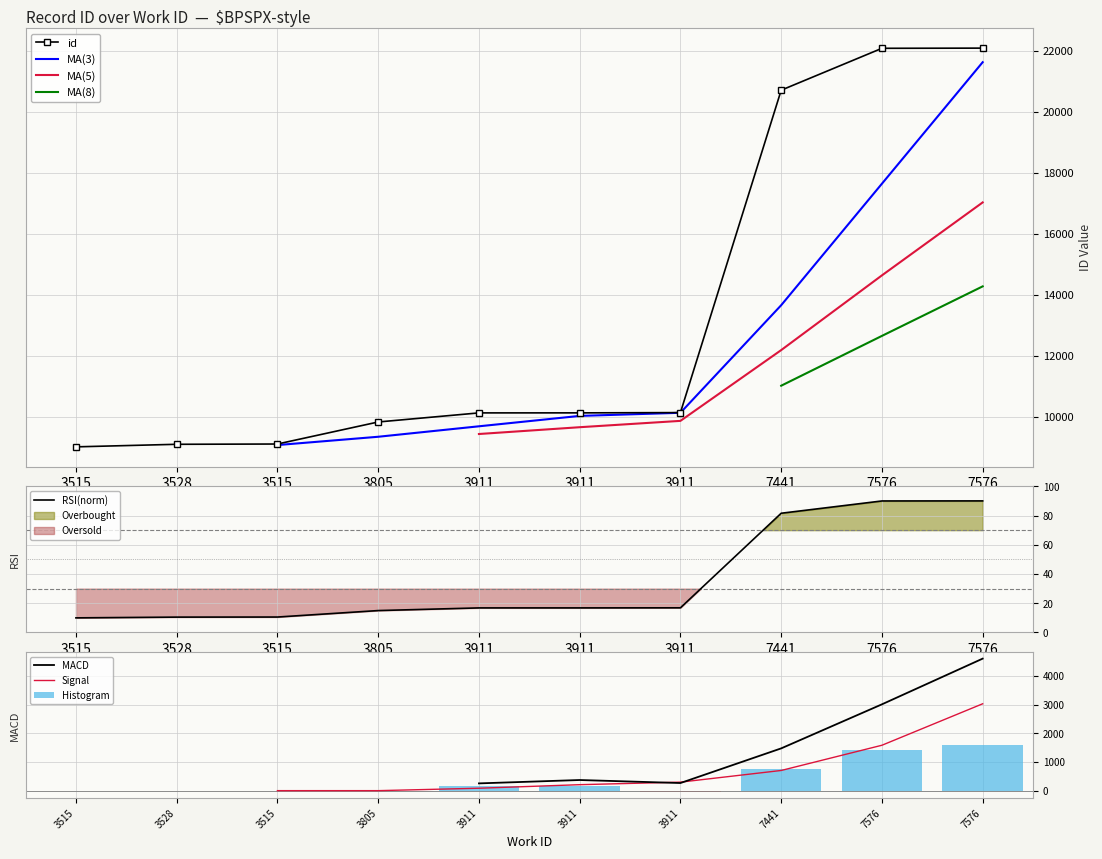

What is the average value?

13235